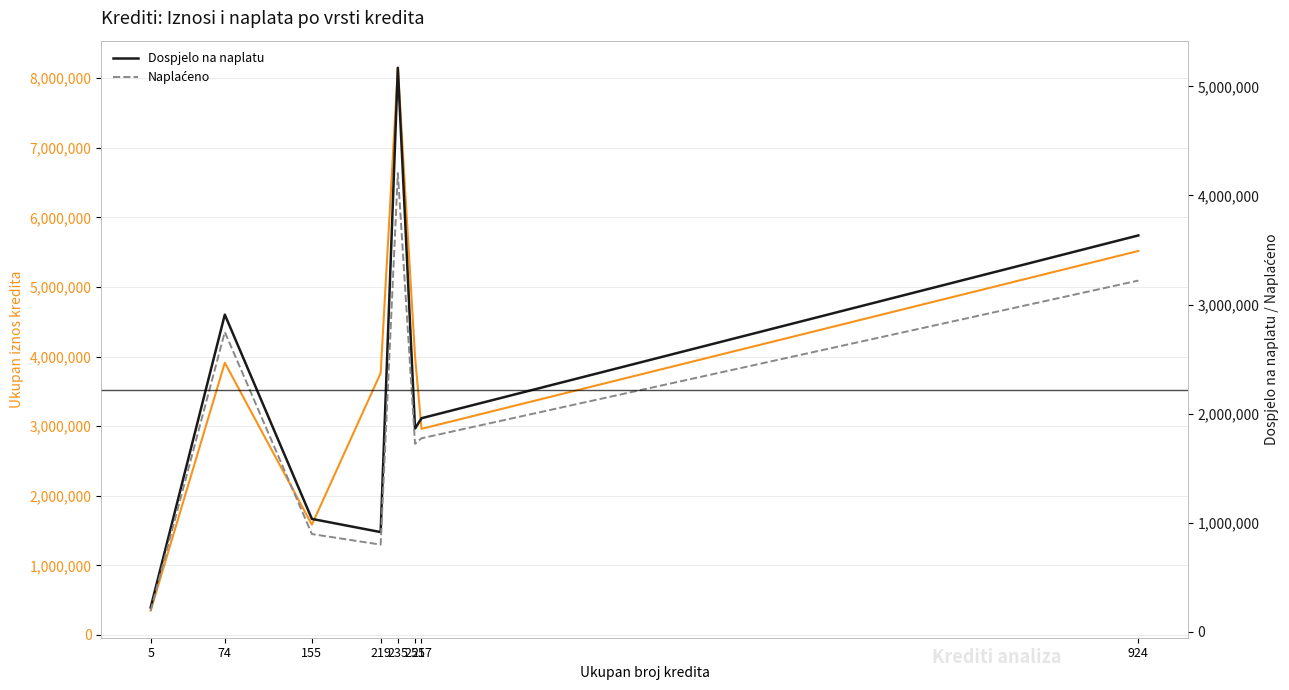

Which category has the lowest value across all series?

5